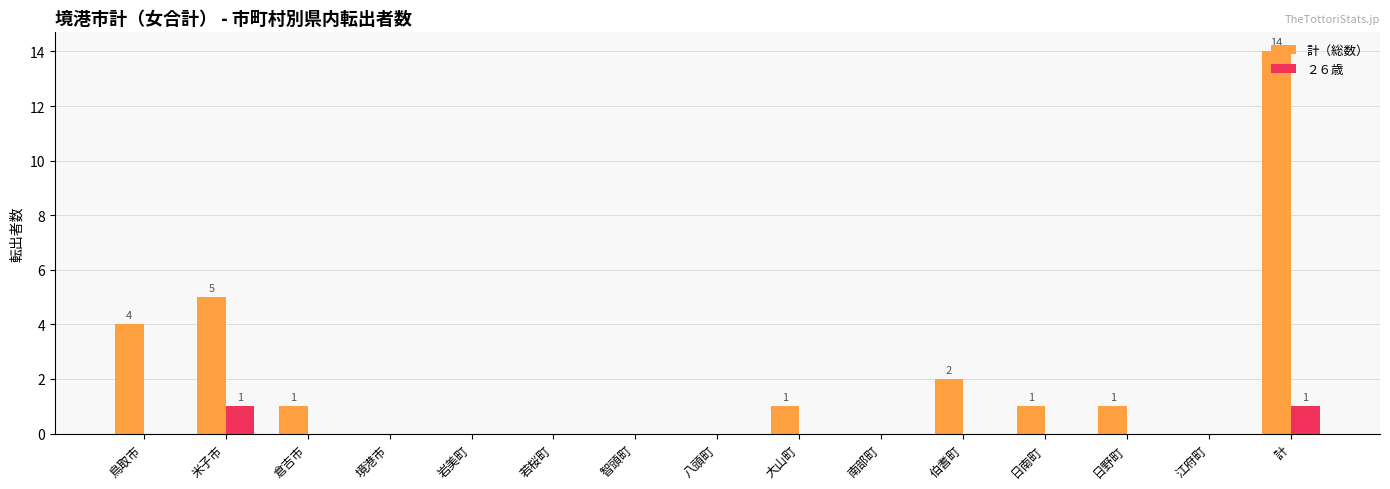

Which series changed the most between 大山町 and 計?

計（総数）